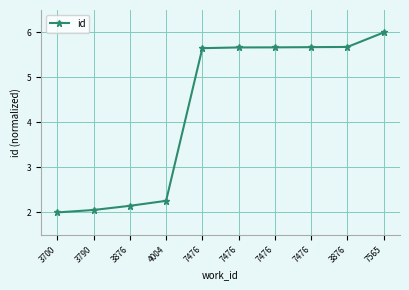

How many lines are shown in the chart?

1